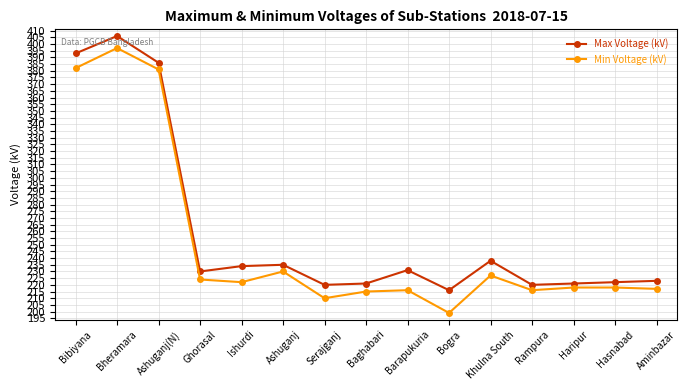

At which label is Max Voltage (kV) closest to 311?

Khulna South